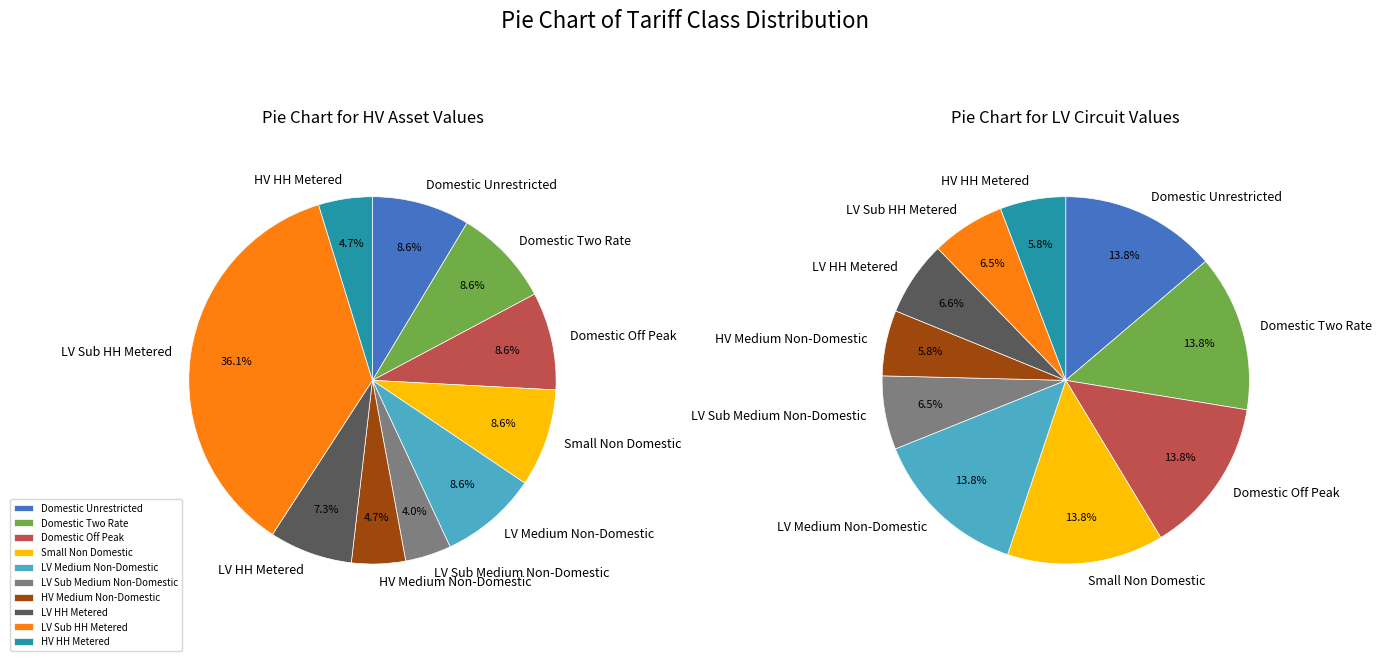

Which has a higher value, Domestic Two Rate or Small Non Domestic Unrestricted?

Domestic Two Rate